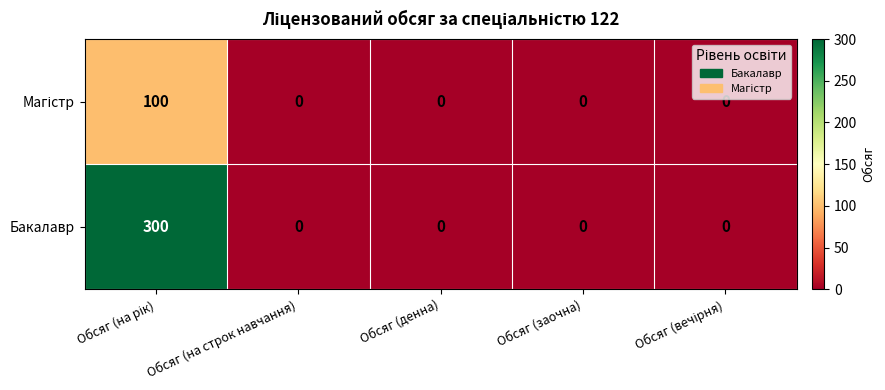

The Бакалавр series shows 0 at Обсяг (на строк навчання). True or false?

True